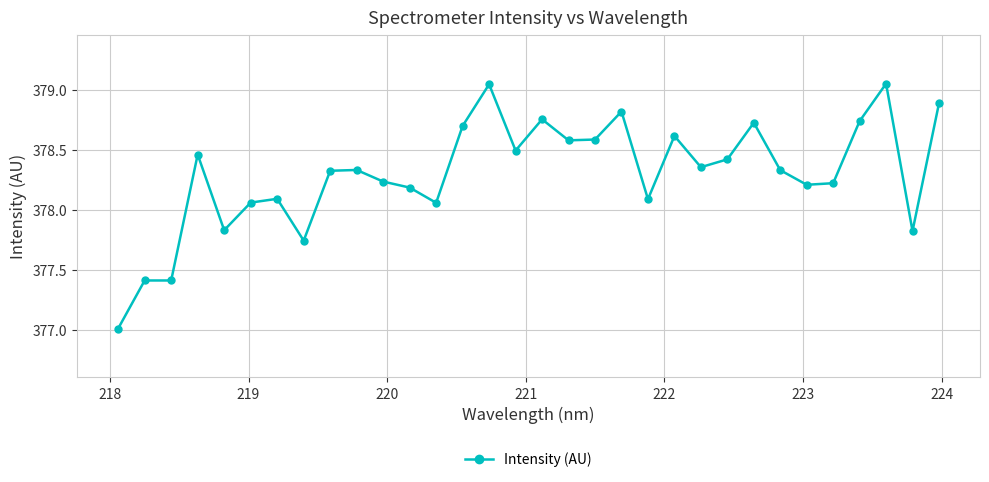

What is the sum of all values?

12105.6